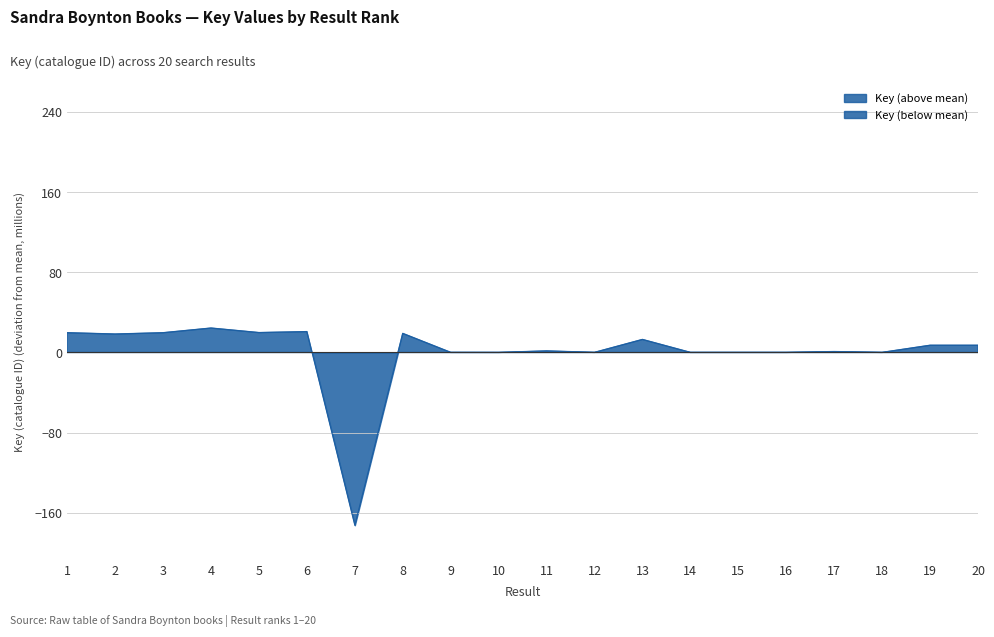

What is the difference between the second highest and second lowest values?

20.7